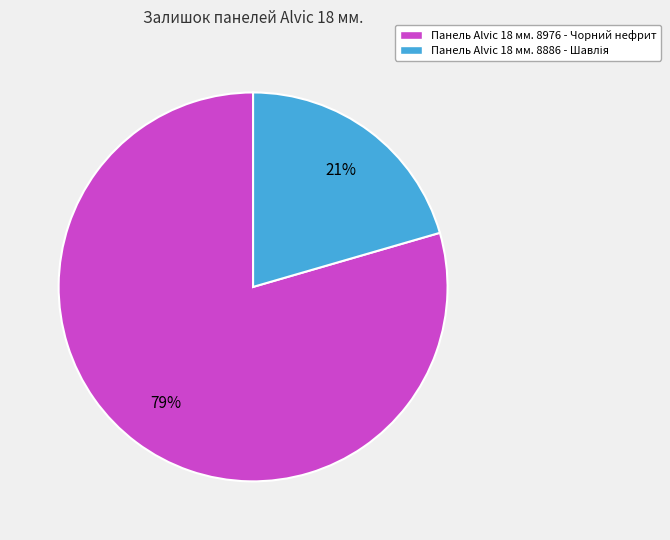

To the nearest percent, what portion does Панель Alvic 18 мм. 8976 - Чорний нефрит represent?

79%